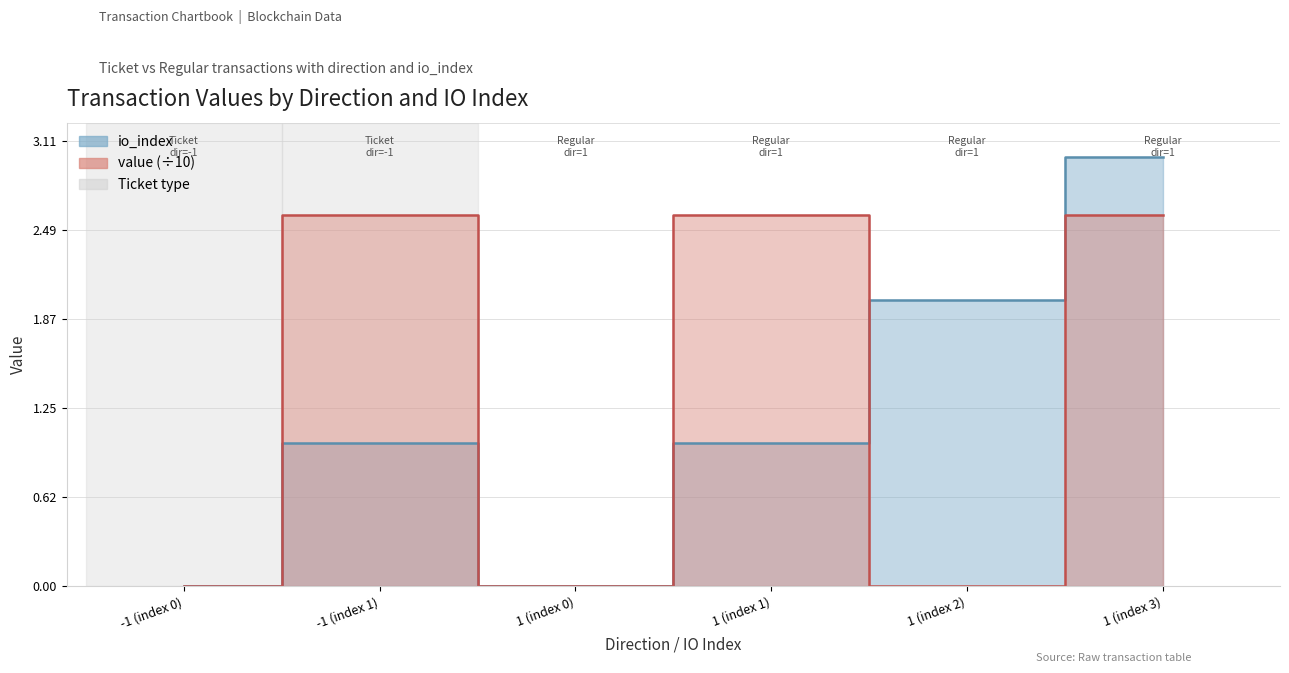

After their last crossing, which series has the higher values: io_index or value?

io_index